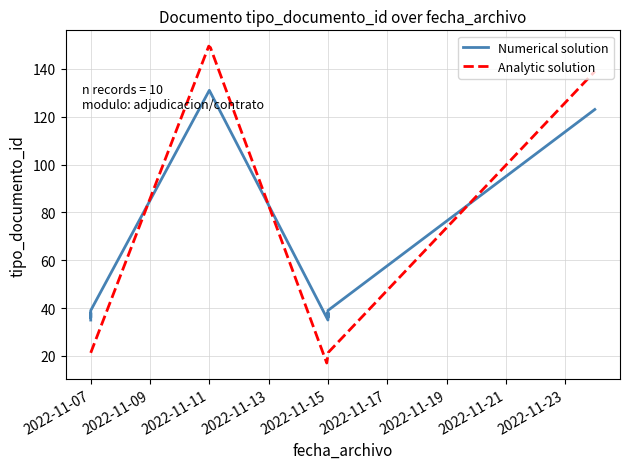

What is the change in value from 2022-11-11 to 2022-11-24?

-8